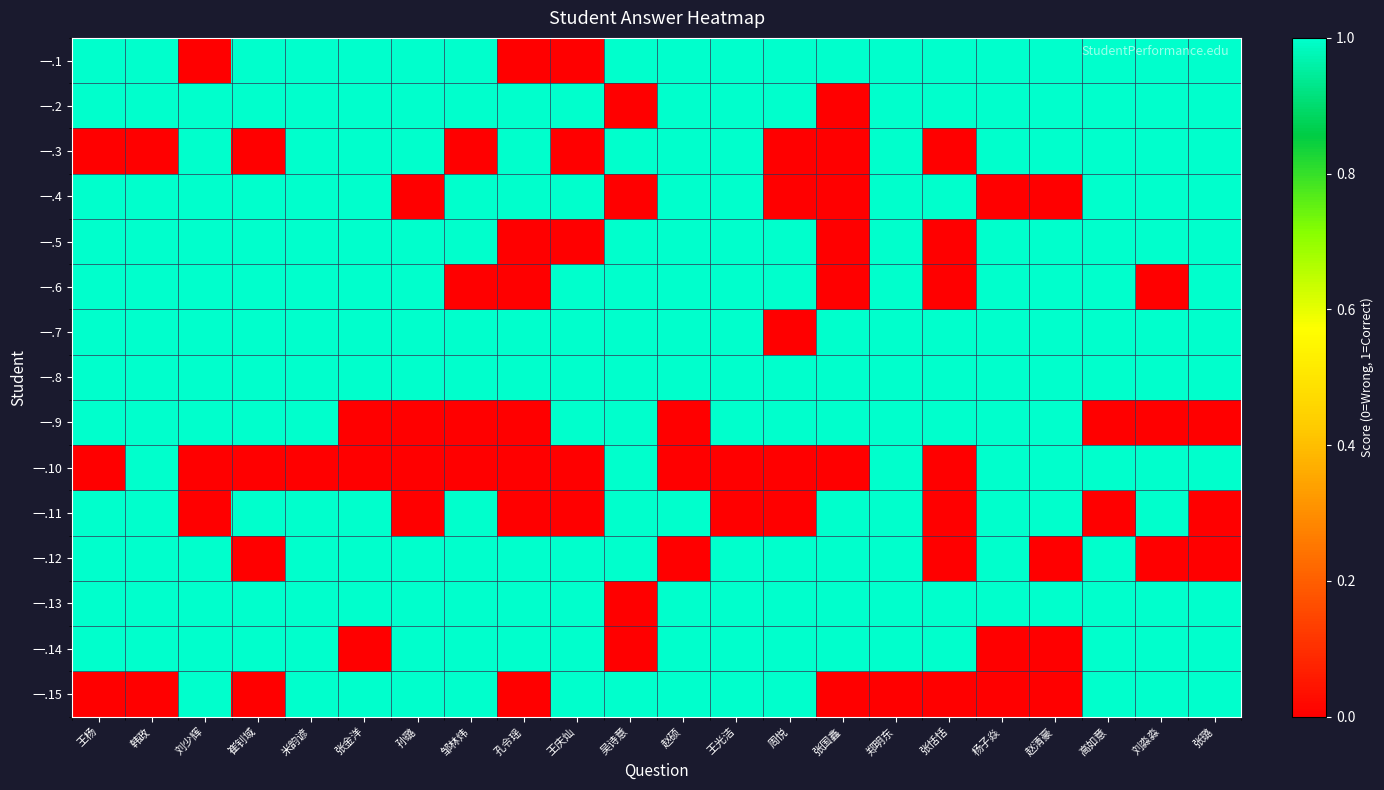

At which category is the sum across all series the highest?

米韵谚